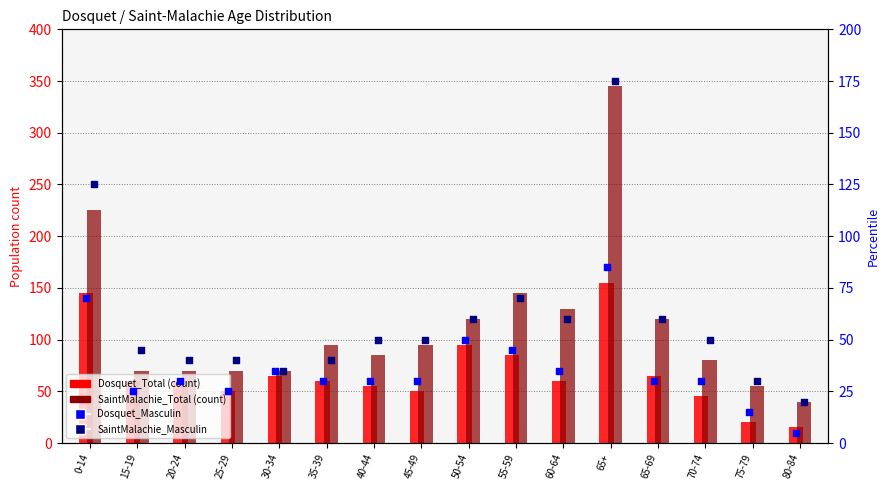

What is the total value across all series at 80-84?

80